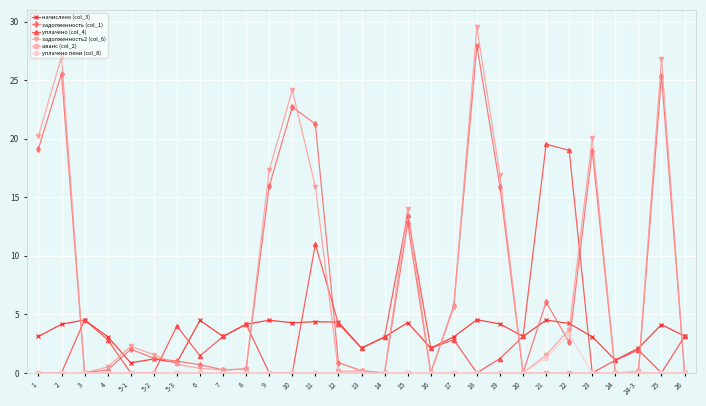

Which series has the widest spread of values?

задолженность2 (col_6)